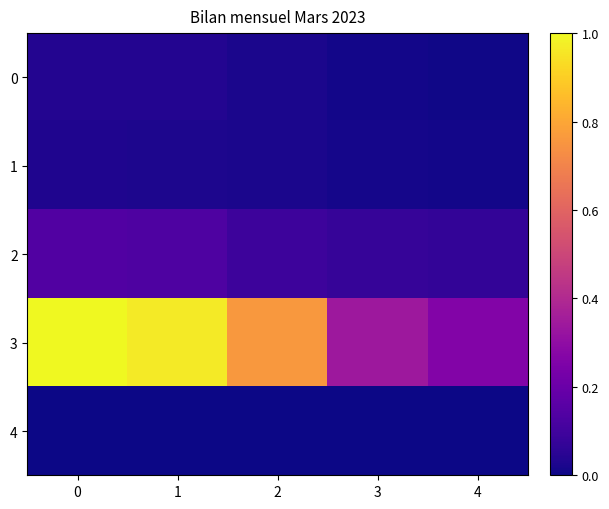

Rank the series by their maximum value, from lowest to highest.

4, 1, 0, 2, 3